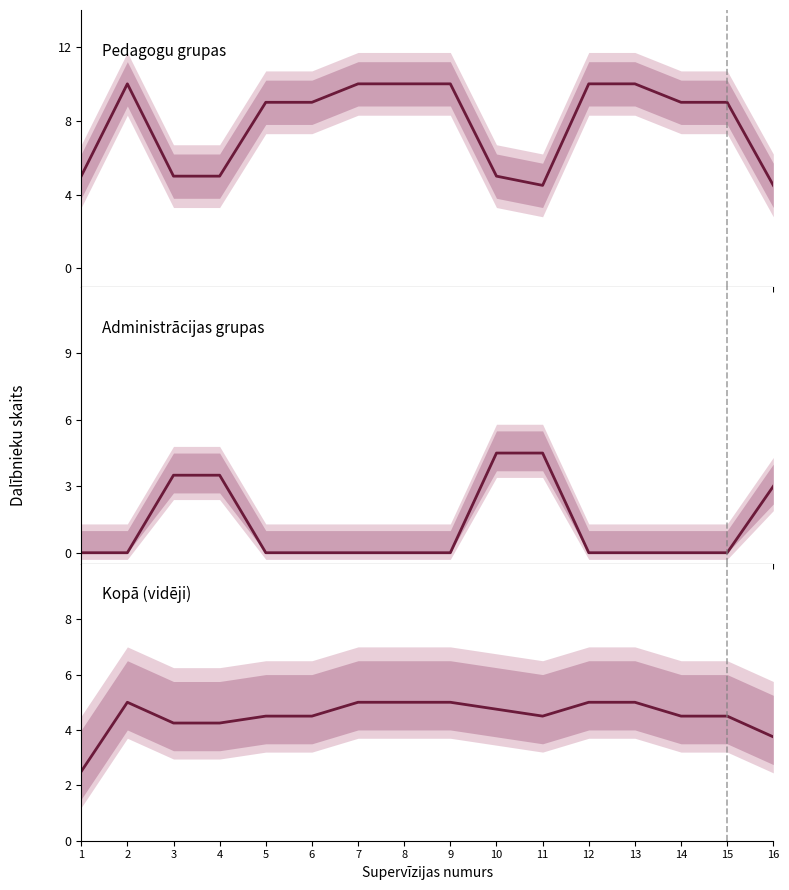

Is the value of Kopā (vidēji) at 12 greater than the value of Administrācijas grupas at 16?

Yes